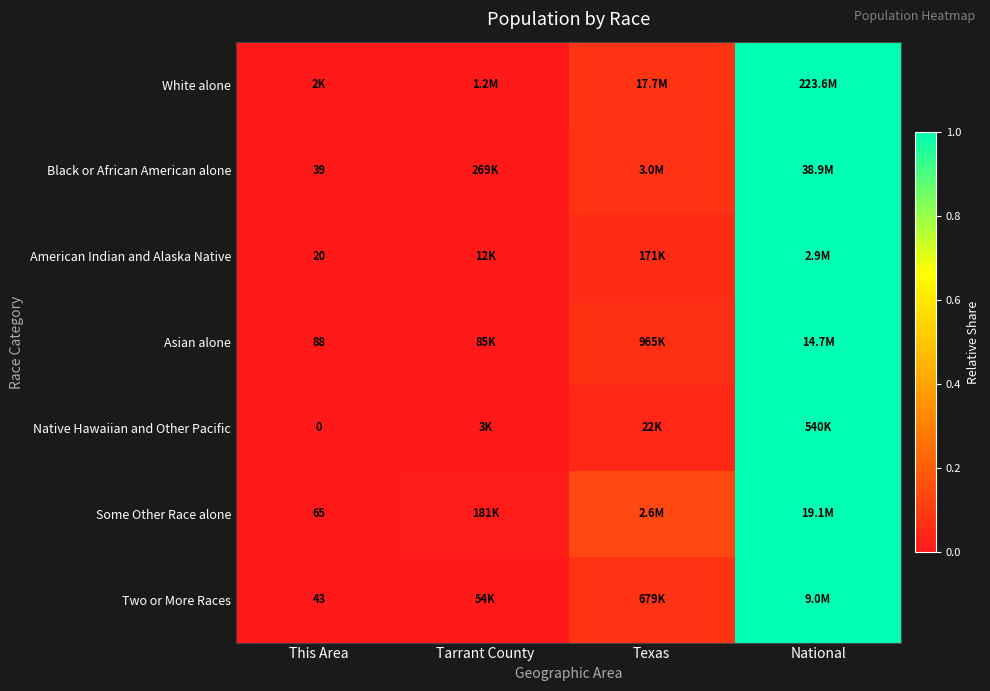

Is it true that Native Hawaiian and Other Pacific equals 1.0 at National?

True